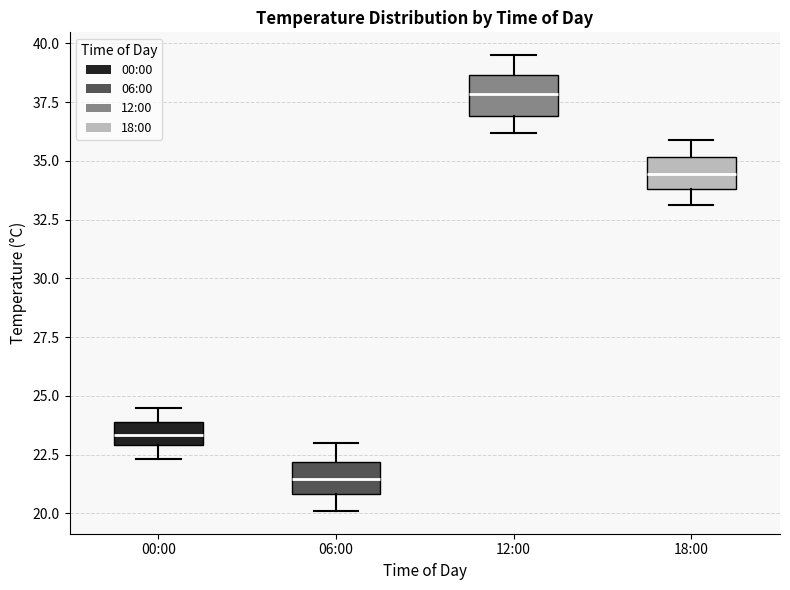

Reading left to right, transcribe this box plot: for each box, give where its median line is, the range the box spans, and where its two whiskers end, as read against the y-axis. The values are not printed on the chart, so give them approximately, as read against the axis.

00:00: median 23.5, box 23.0 to 24.0, whiskers 22.5 to 24.5
06:00: median 21.5, box 21.0 to 22.0, whiskers 20.0 to 23.0
12:00: median 38.0, box 37.0 to 38.5, whiskers 36.0 to 39.5
18:00: median 34.5, box 34.0 to 35.0, whiskers 33.0 to 36.0